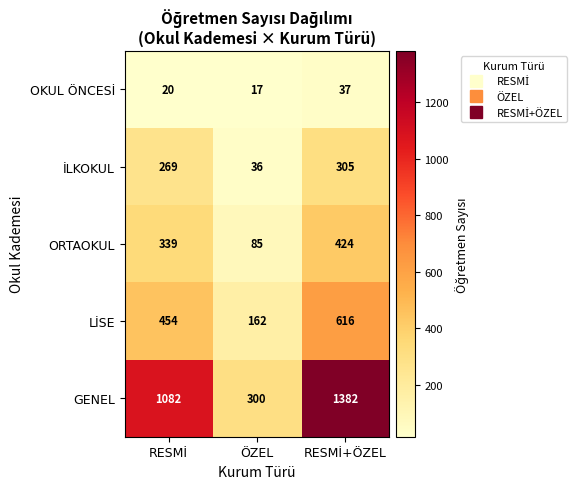

What is the greatest value displayed?

1382